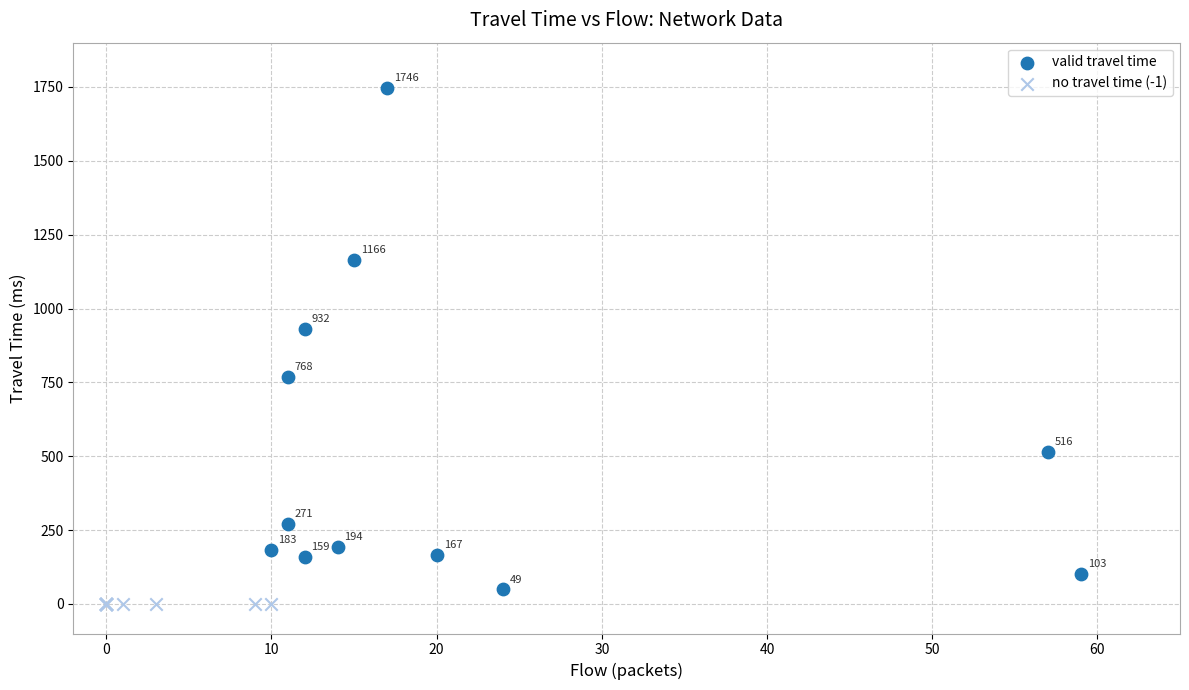

What are all the series names shown in the legend?

valid travel time, no travel time (-1)